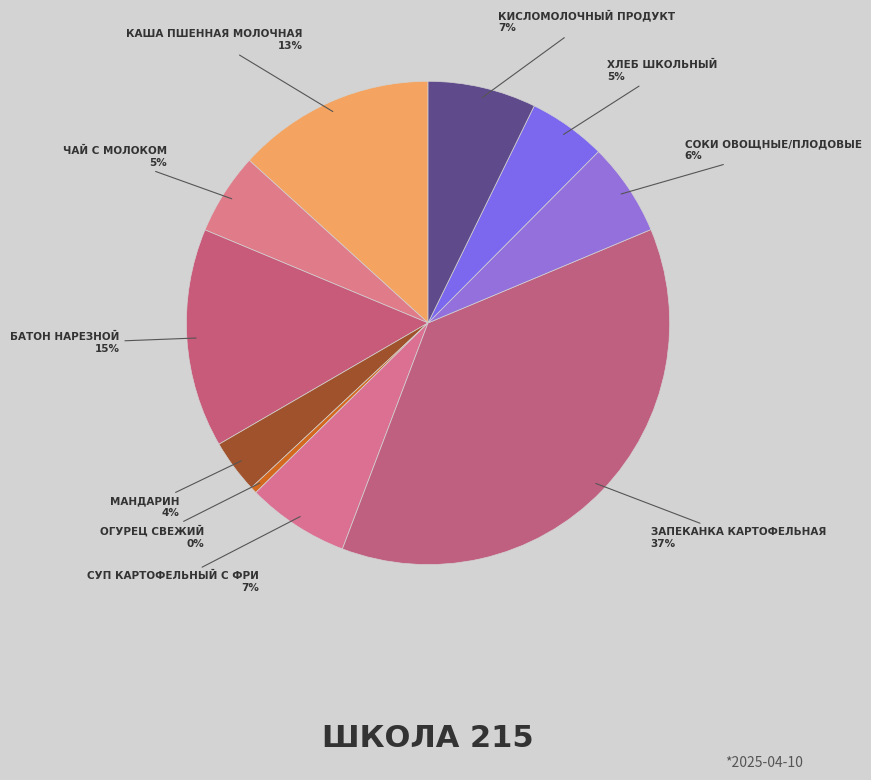

Count the number of slices in the pie.

10